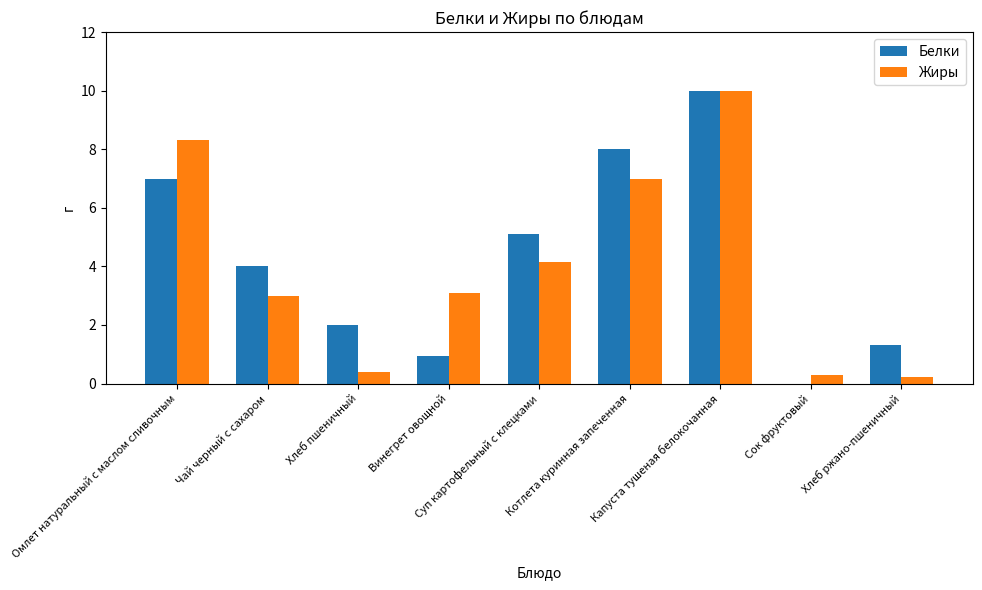

Where is Жиры nearest to the value 5?

Суп картофельный с клецками